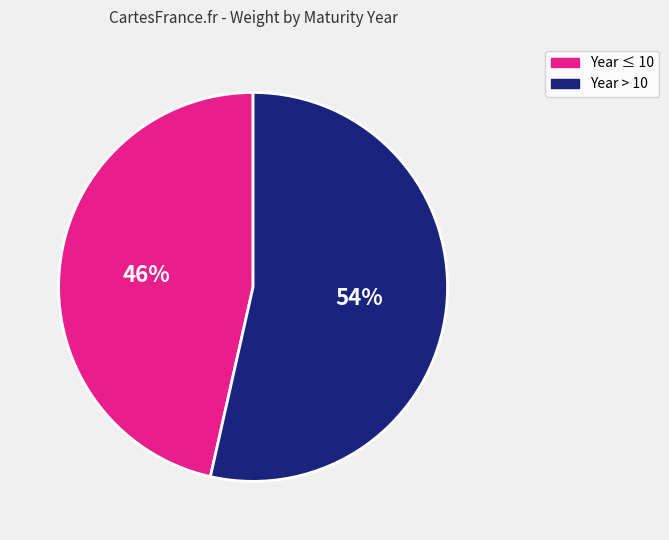

To the nearest percent, what is the average slice percentage?

50%